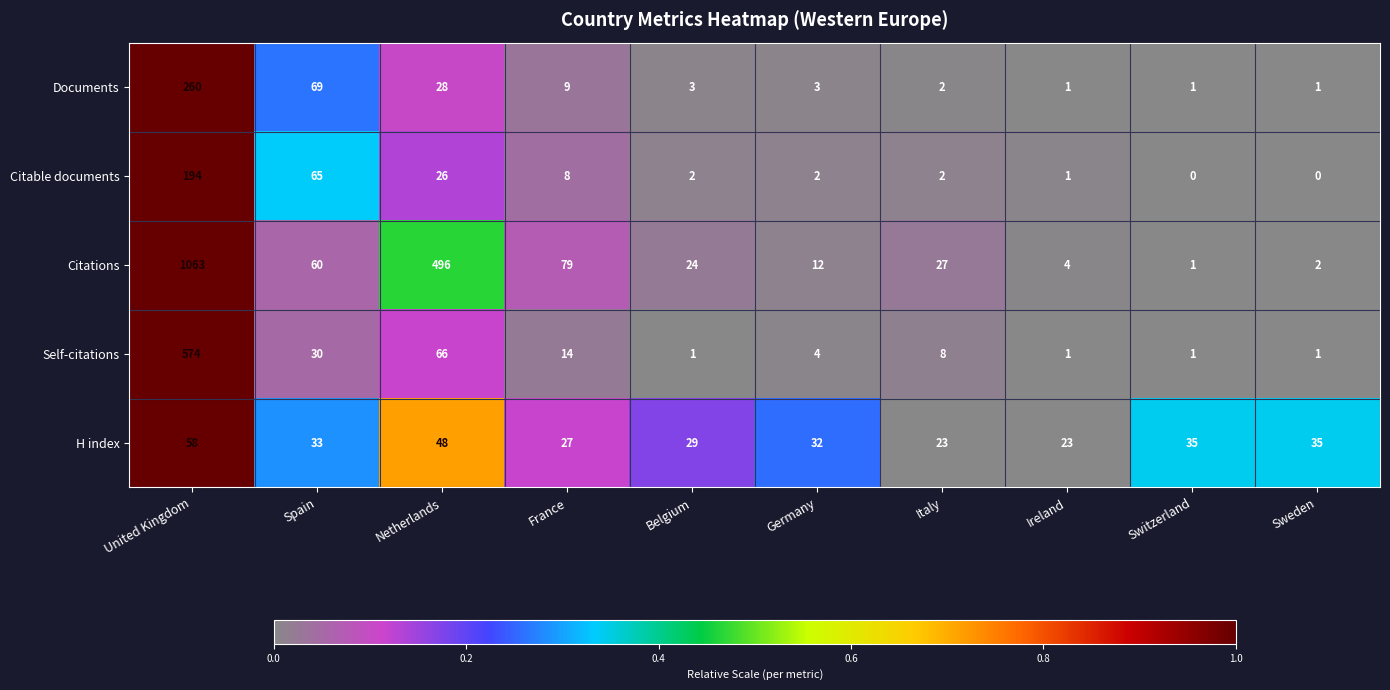

What is the greatest value displayed?

1063